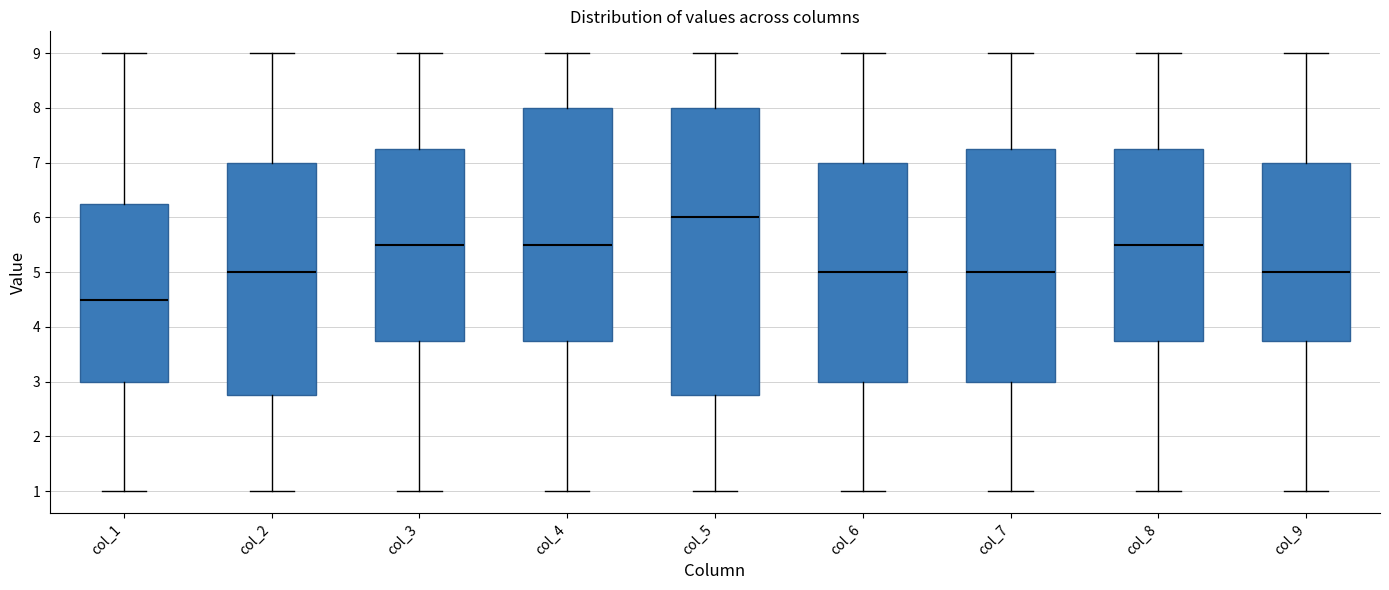

Where does the upper whisker of the box for col_4 end on the y-axis? The values are not printed on the chart, so give them approximately, as read against the axis.

9.0